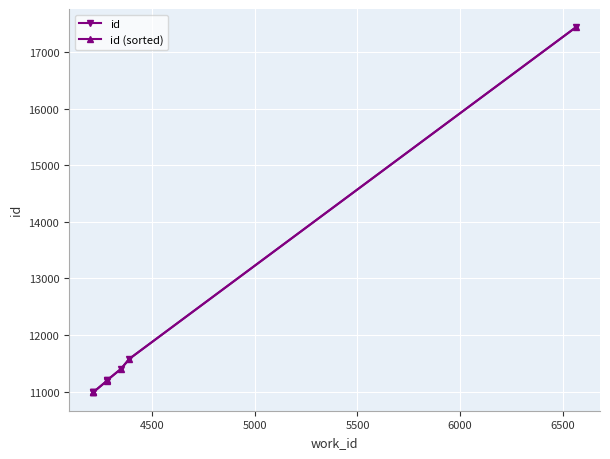

True or false: id and id (sorted) intersect in this chart.

False